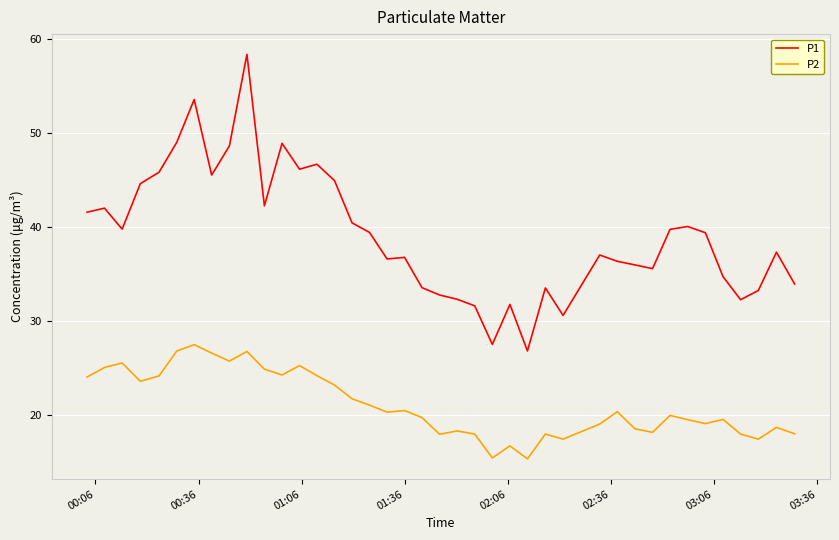

Which series has the largest range (max minus min)?

P1